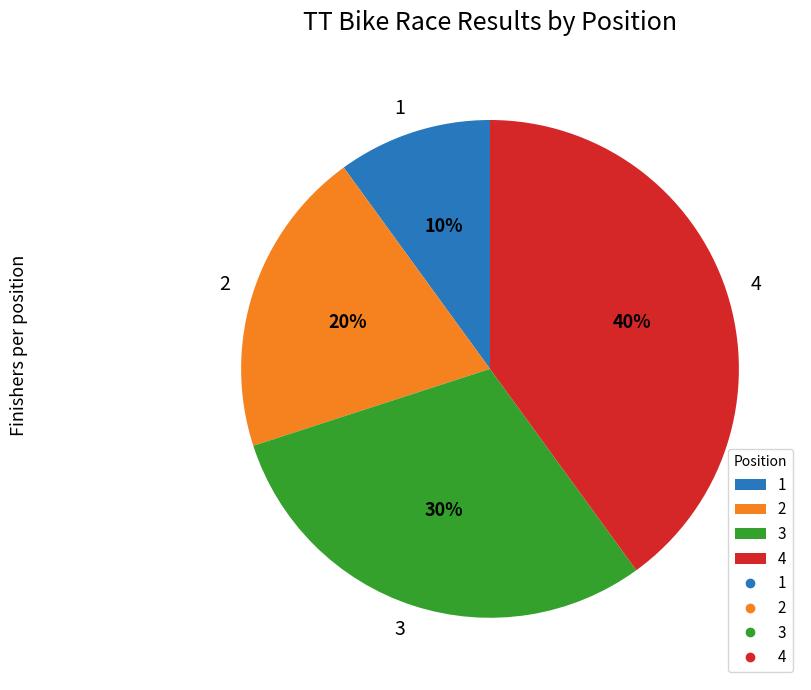

To the nearest percent, what is the average slice percentage?

25%